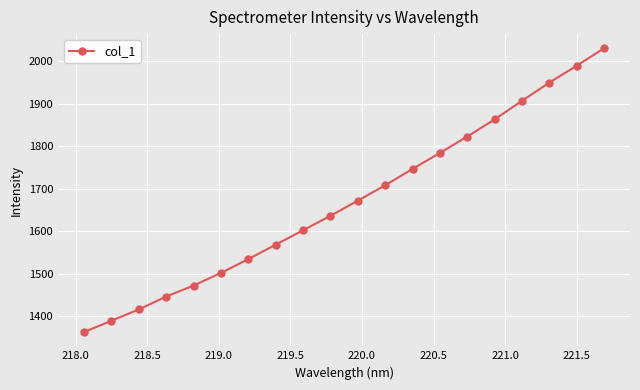

Does the chart have visible grid lines?

Yes